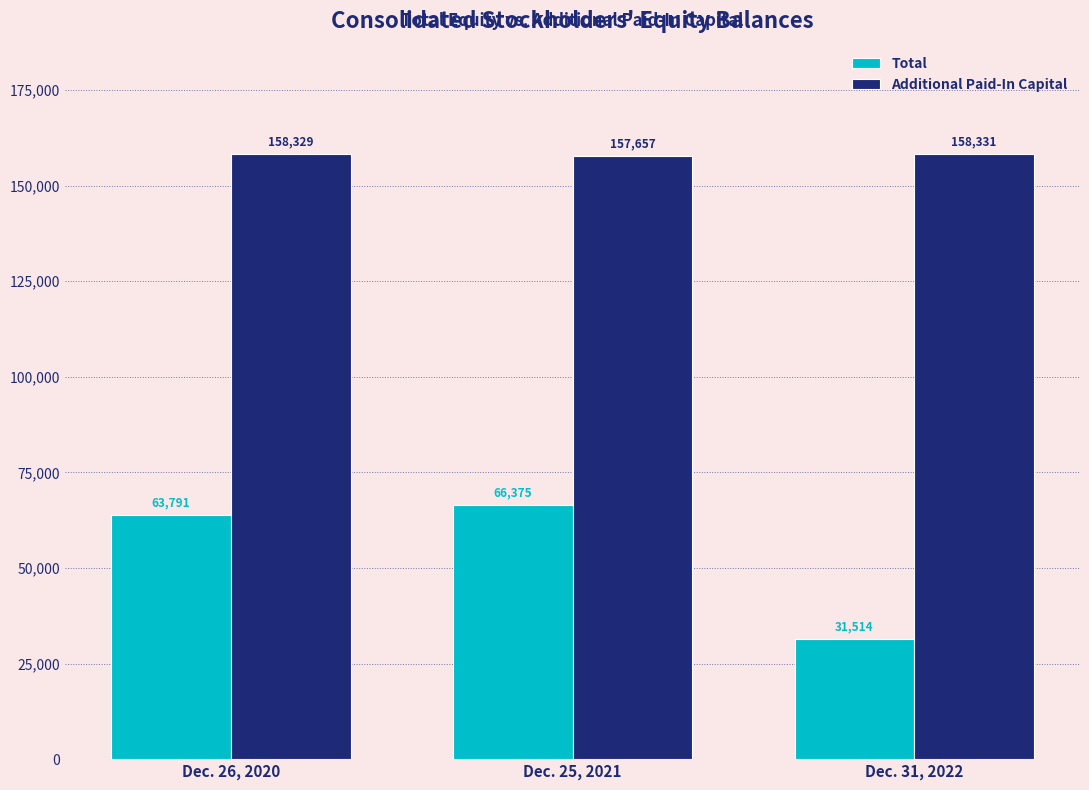

What is the difference between the highest and lowest values at Dec. 26, 2020?

94538